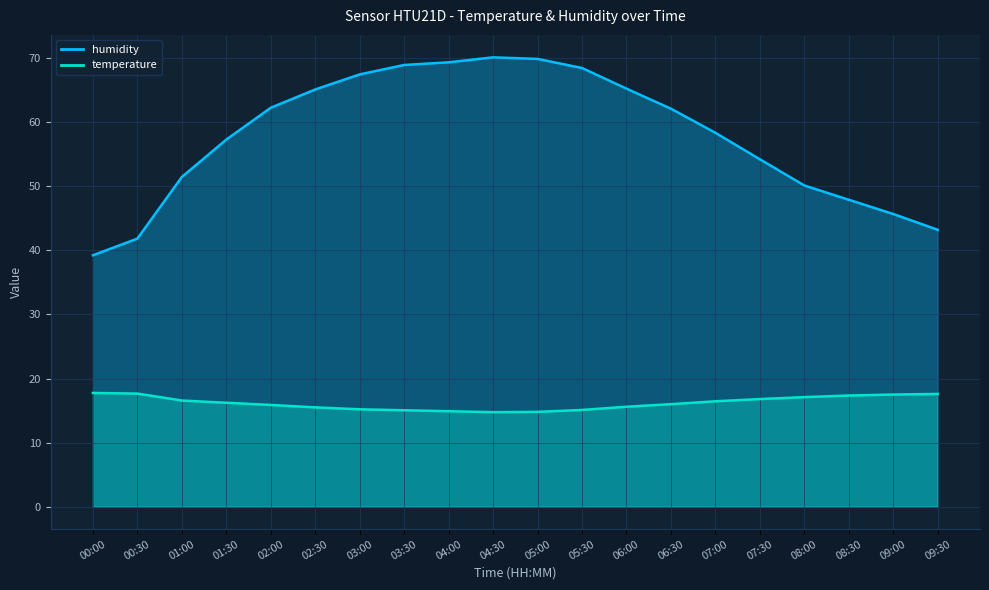

True or false: temperature and humidity cross at least once.

False